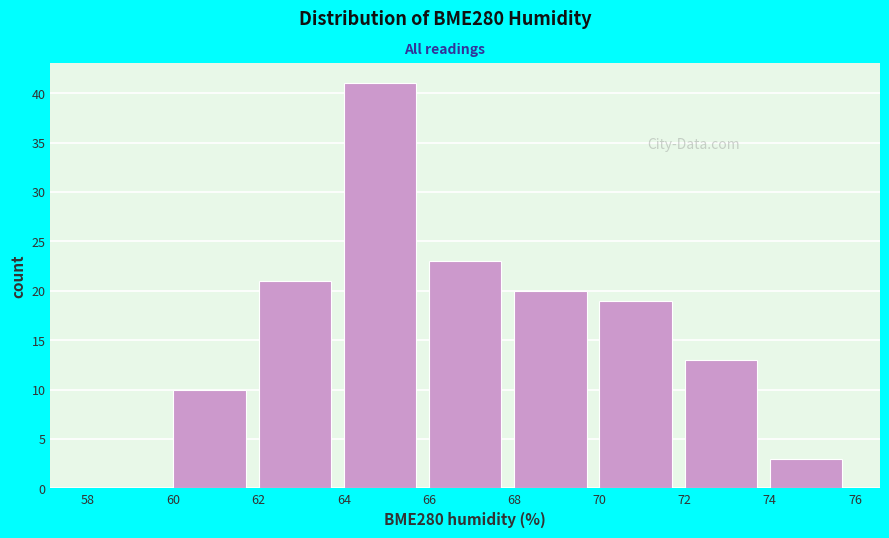

How tall is the bar that spans 60 to 62 on the x-axis? The values are not printed on the chart, so give them approximately, as read against the axis.

10